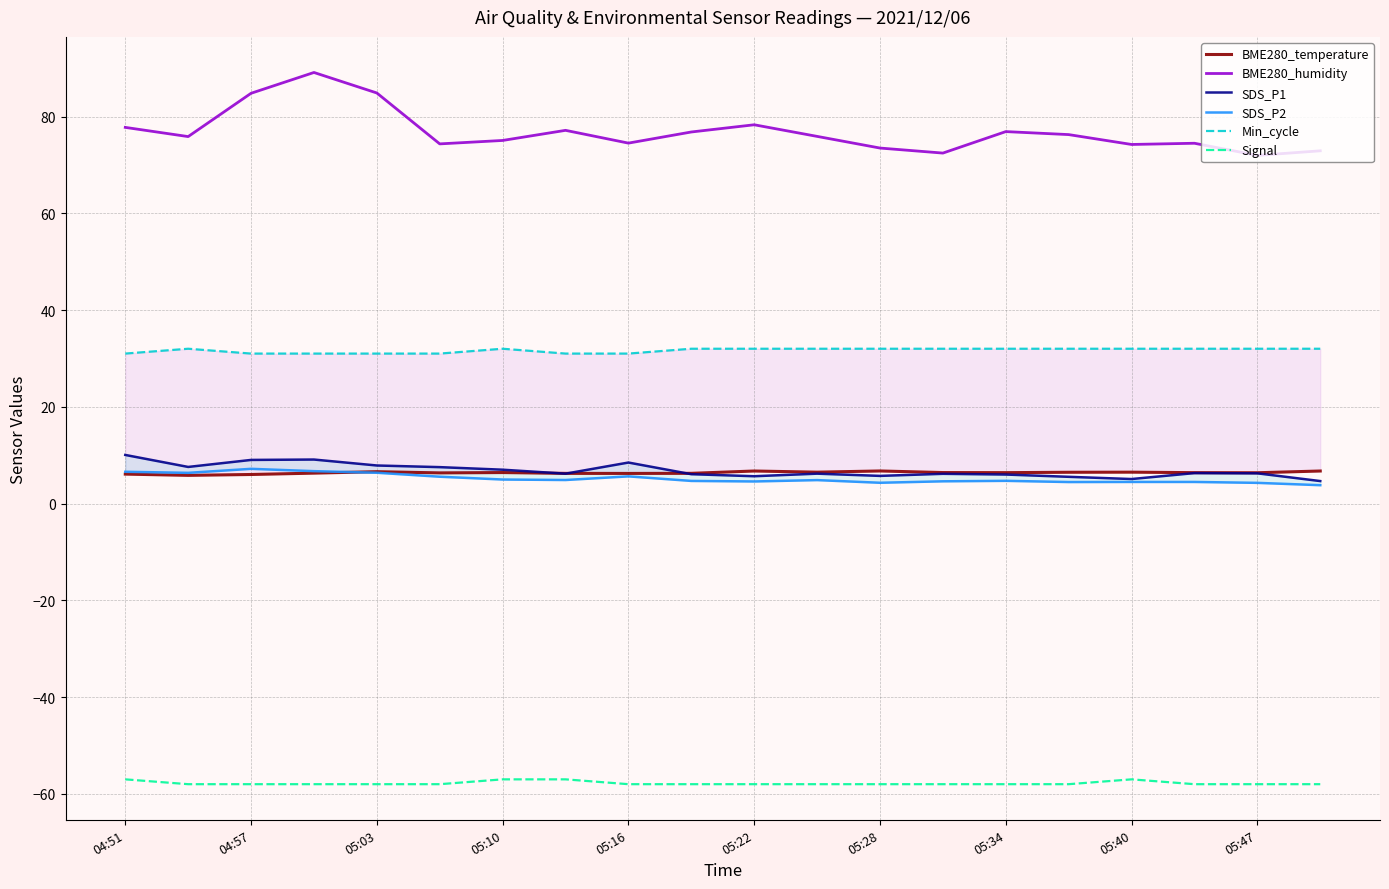

True or false: BME280_humidity and Signal cross at least once.

False